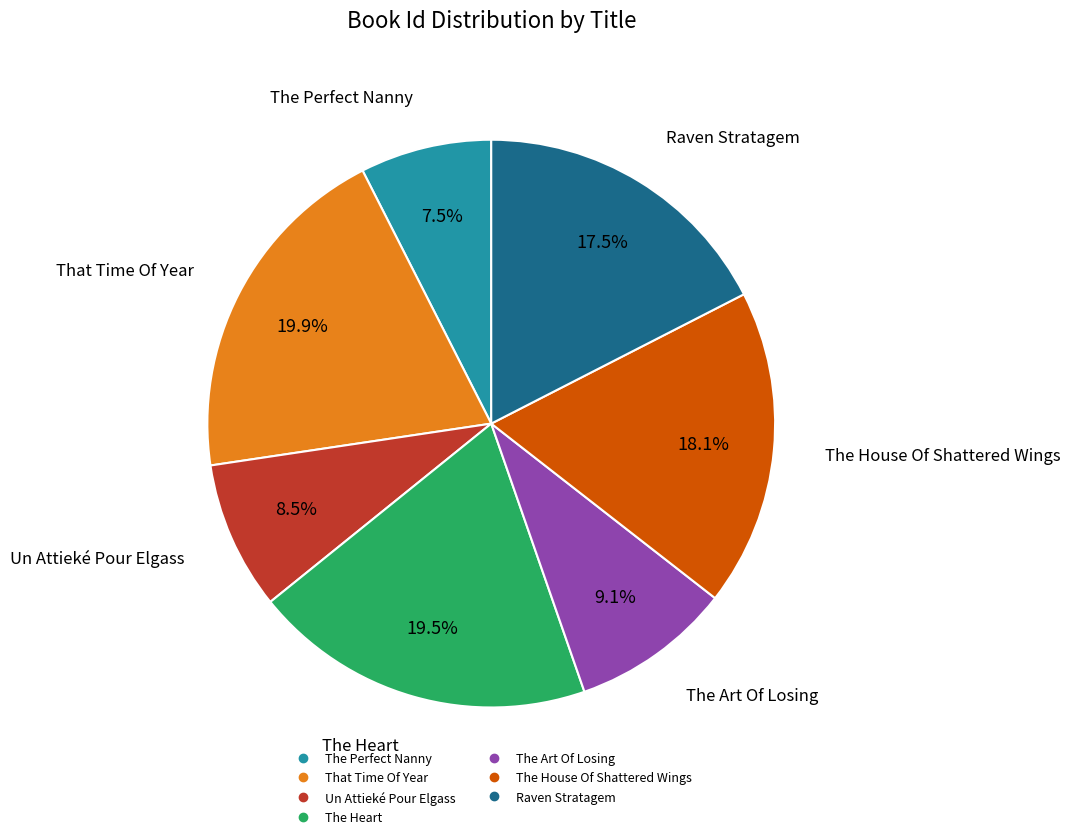

True or false: Raven Stratagem accounts for 29% of the total.

False